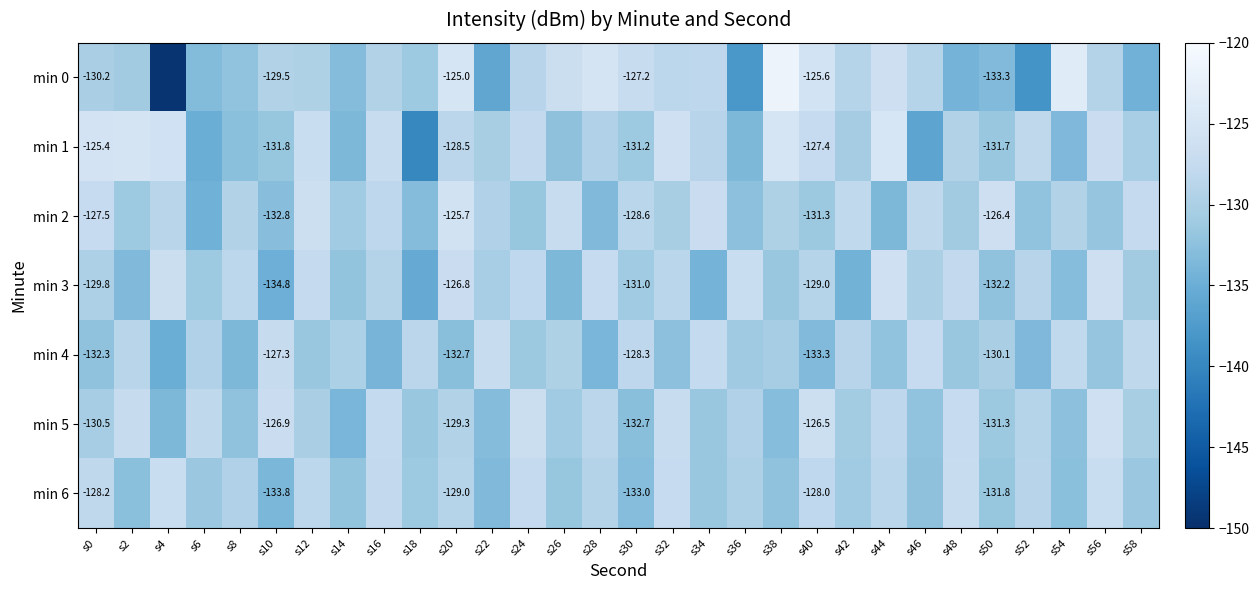

Rank the series at s34 from highest to lowest value.

min 2, min 4, min 0, min 1, min 6, min 5, min 3